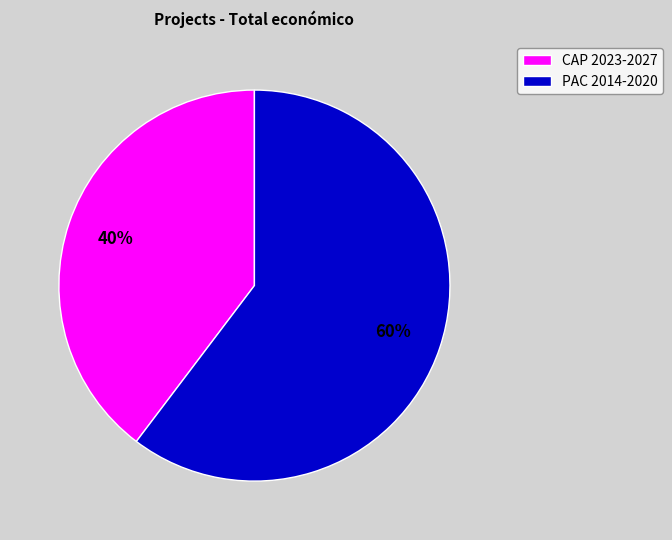

To the nearest percent, what is the average slice percentage?

50%